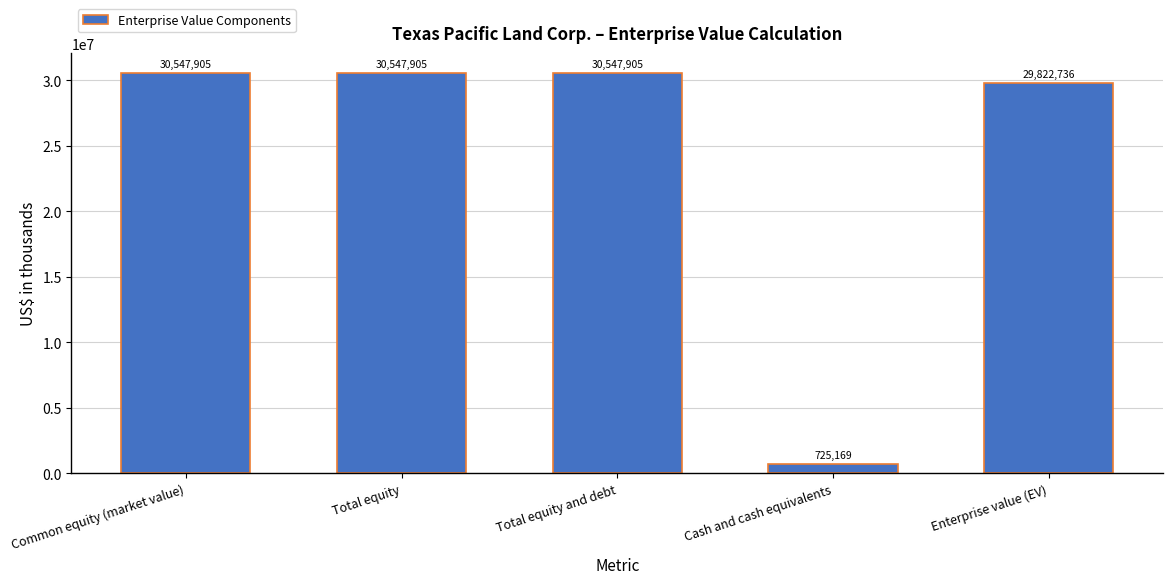

True or false: the data shows 15920508 at Total equity.

False